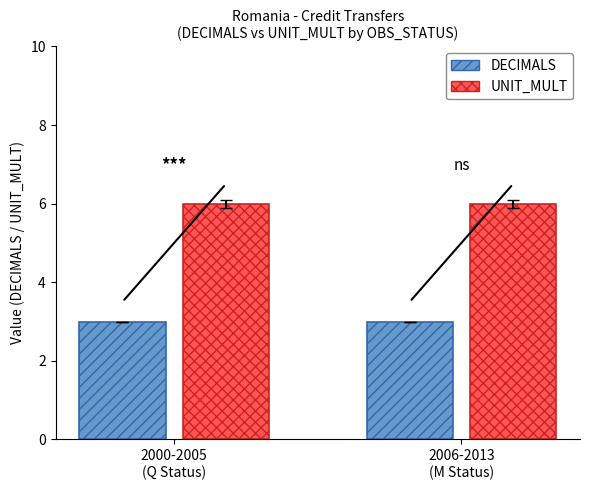

What is the sum of all UNIT_MULT values?

12